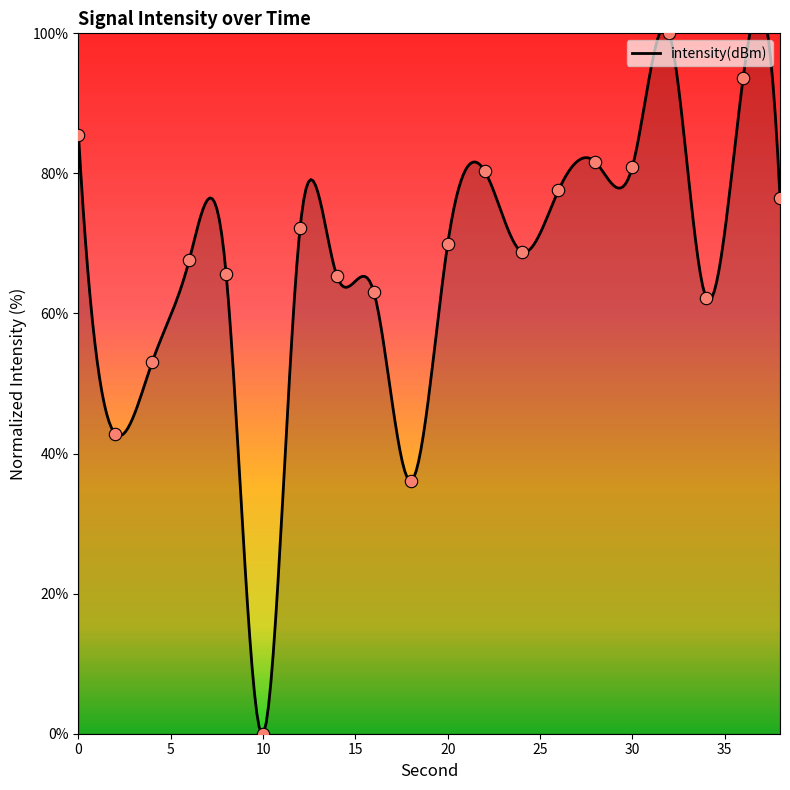

What is the change in value from 16 to 32?

+36.9